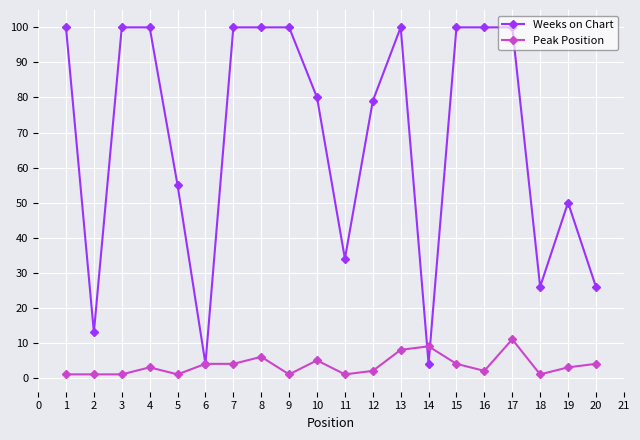

Which series changed the most between 10 and 15?

Weeks on Chart